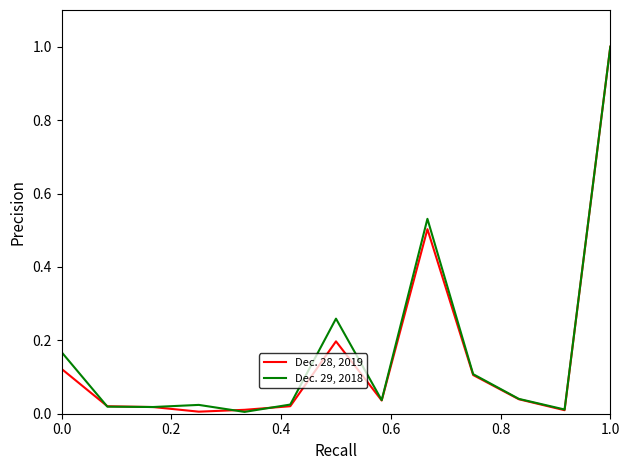

List the series in order of their overall mean, highest first.

Dec. 29, 2018, Dec. 28, 2019